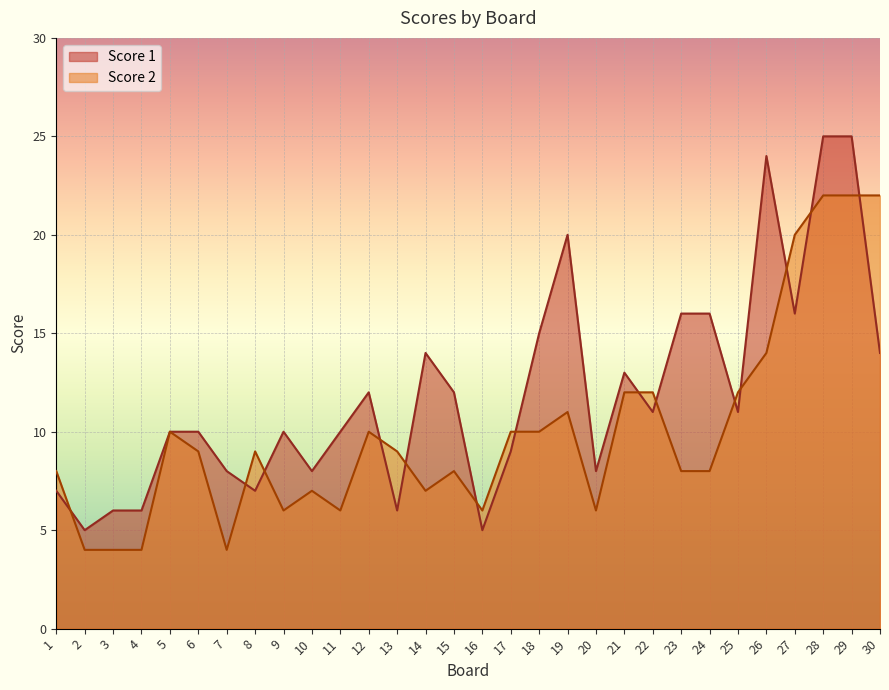

Rank the series at 30 from lowest to highest value.

Score 1, Score 2